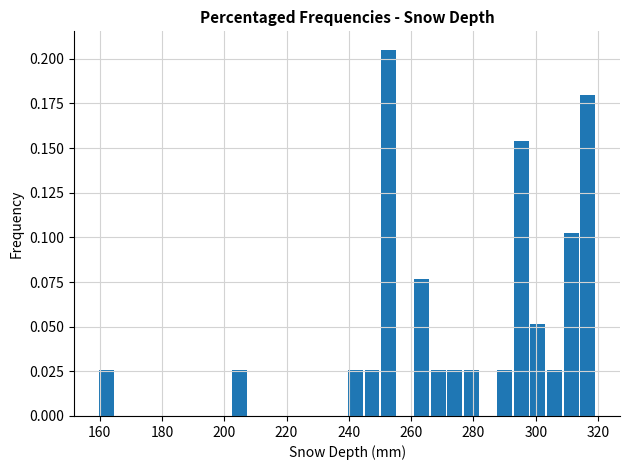

Read against the x-axis, roughly where is the centre of the tallest bar?

252